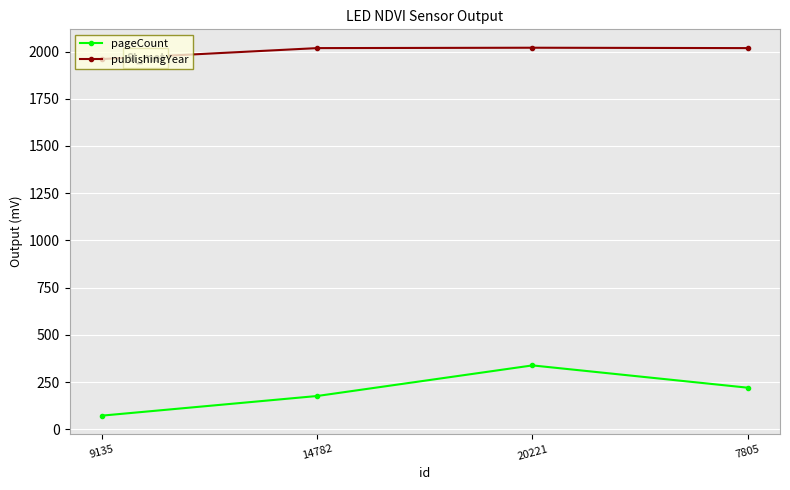

What are all the series names shown in the legend?

pageCount, publishingYear